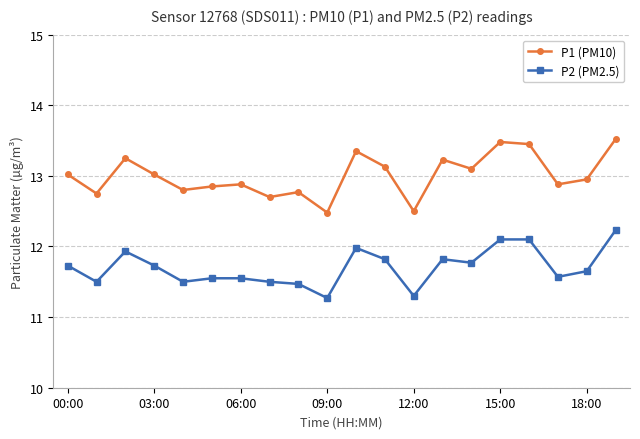

What is the difference between the second highest and minimum values in the P1 (PM10) series?

1.0